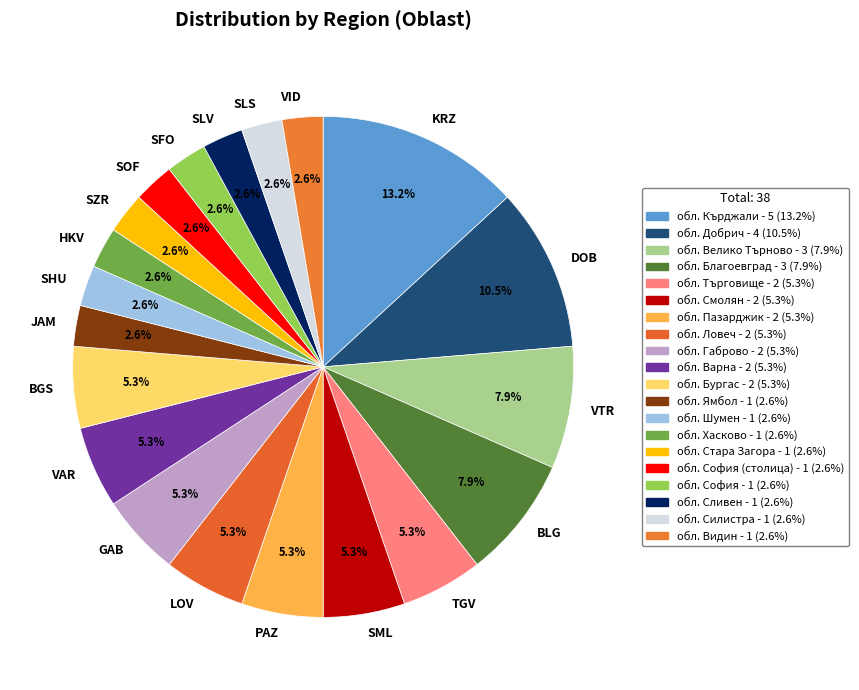

To the nearest percent, what is the difference between the largest and smallest slice percentages?

11%